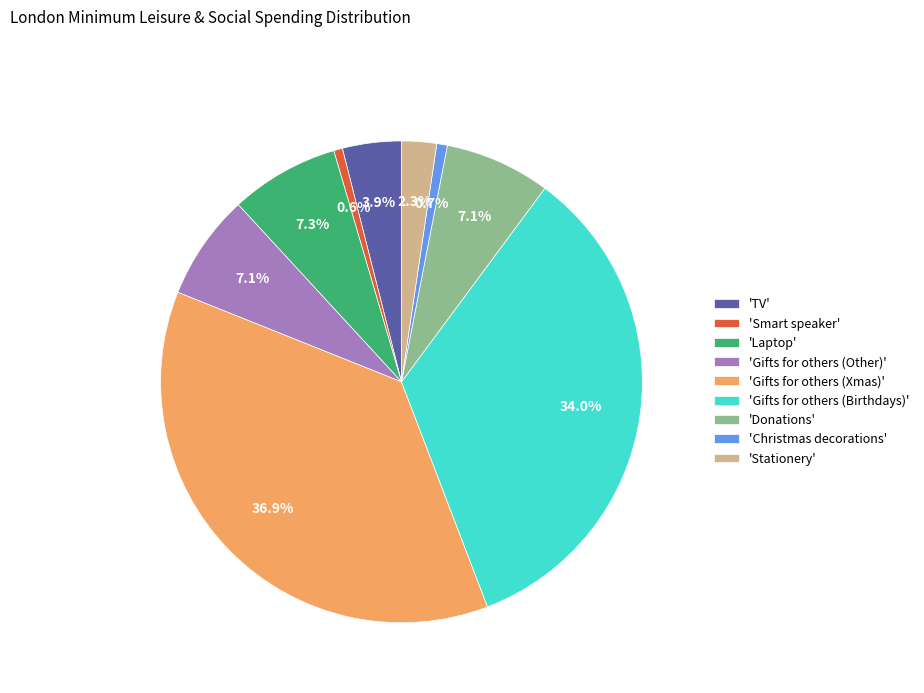

Between 'Smart speaker' and 'TV', which is larger?

'TV'